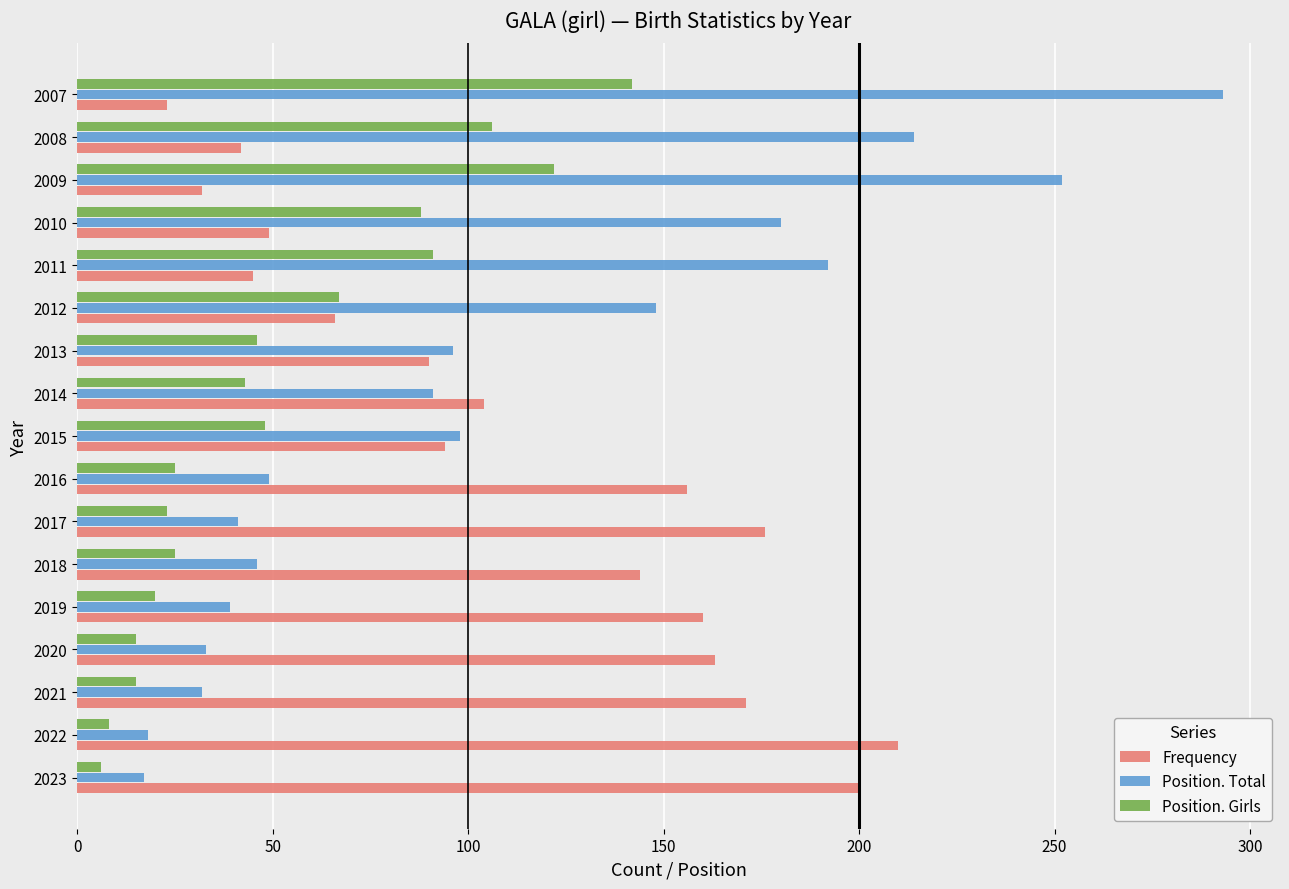

Where is Frequency nearest to the value 116?

2014